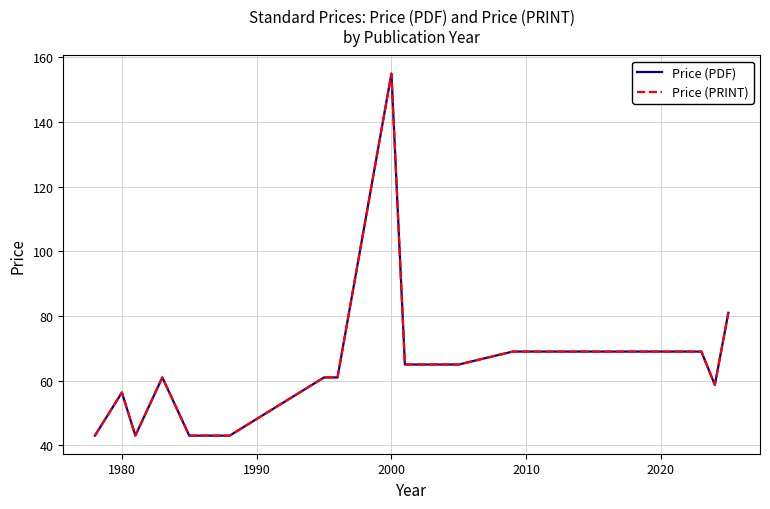

Does the chart display data point markers on the line(s)?

No